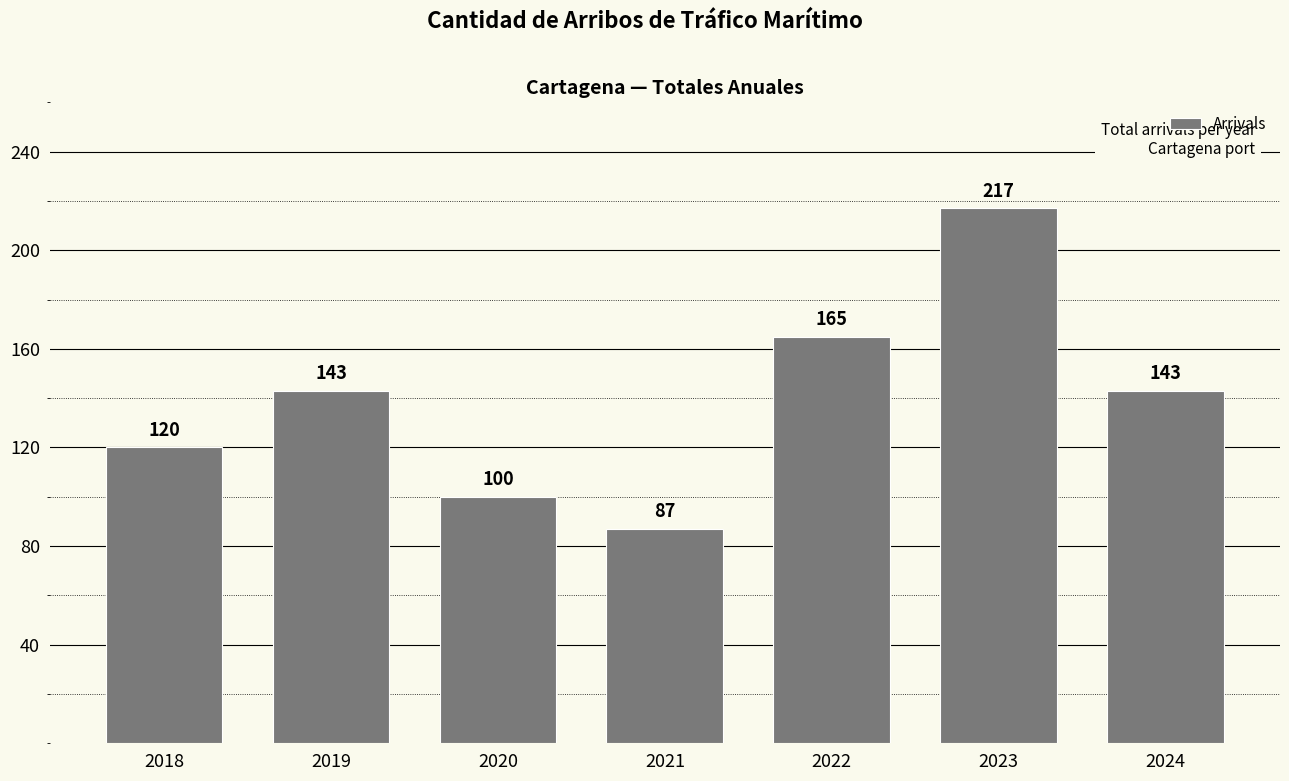

What is the change in value from 2018 to 2022?

+45